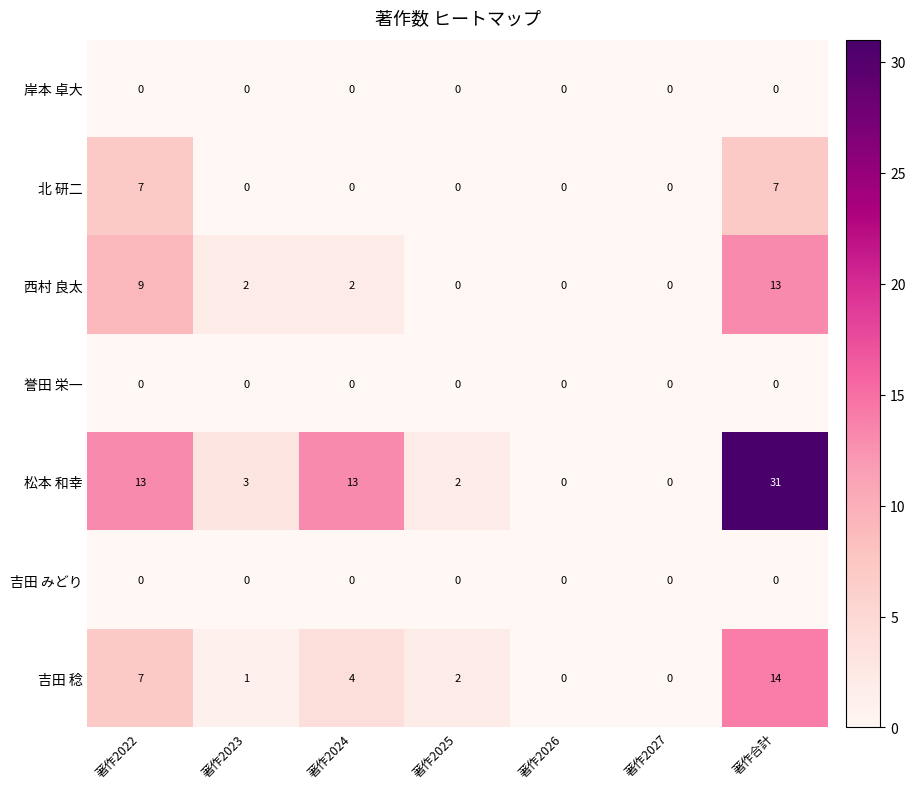

Which series has the widest spread of values?

松本 和幸